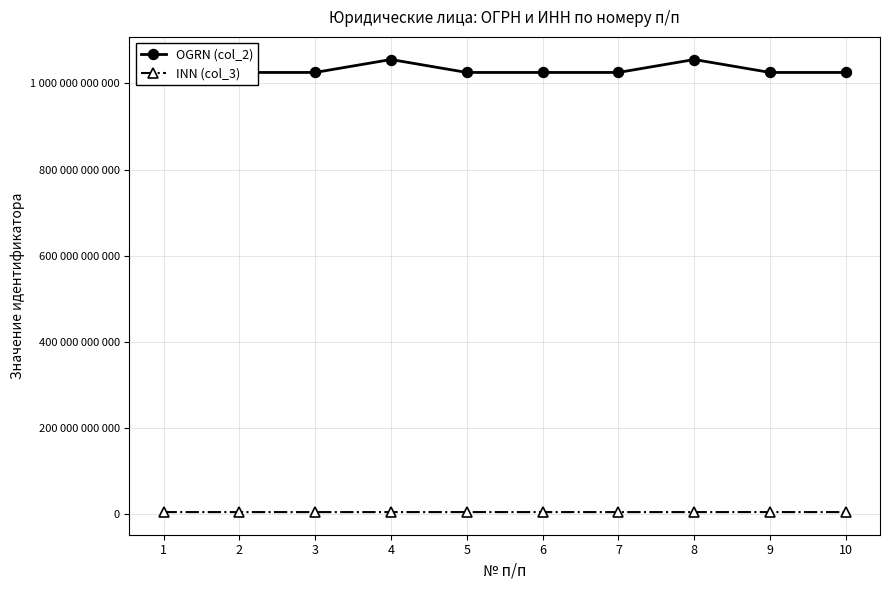

Is the value of OGRN (col_2) at 9 greater than the value of INN (col_3) at 8?

Yes